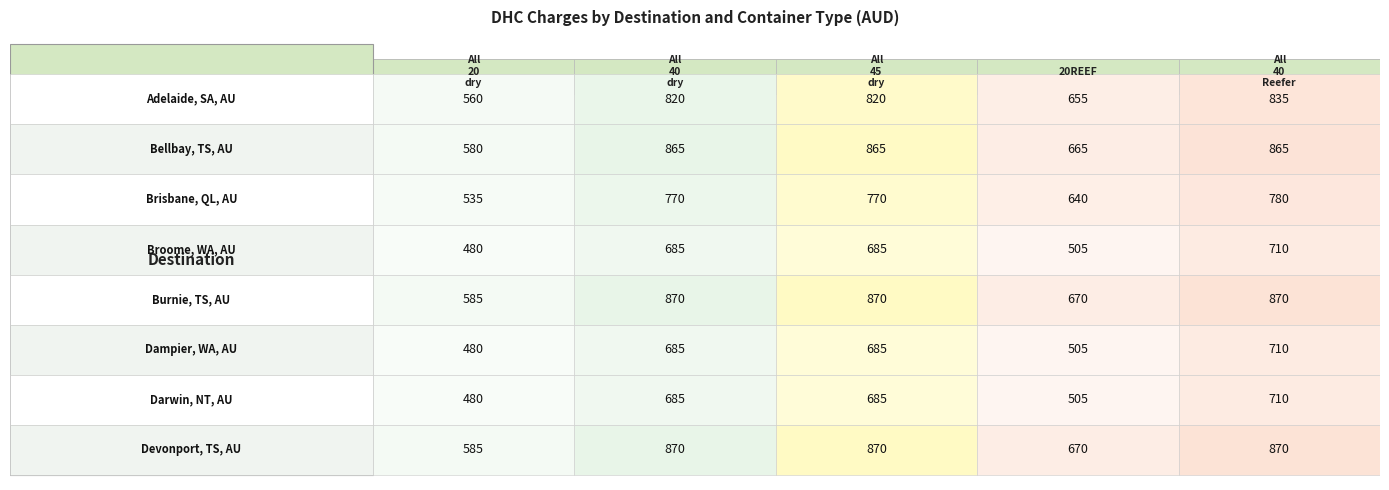

Which series has the widest spread of values?

All 40 dry